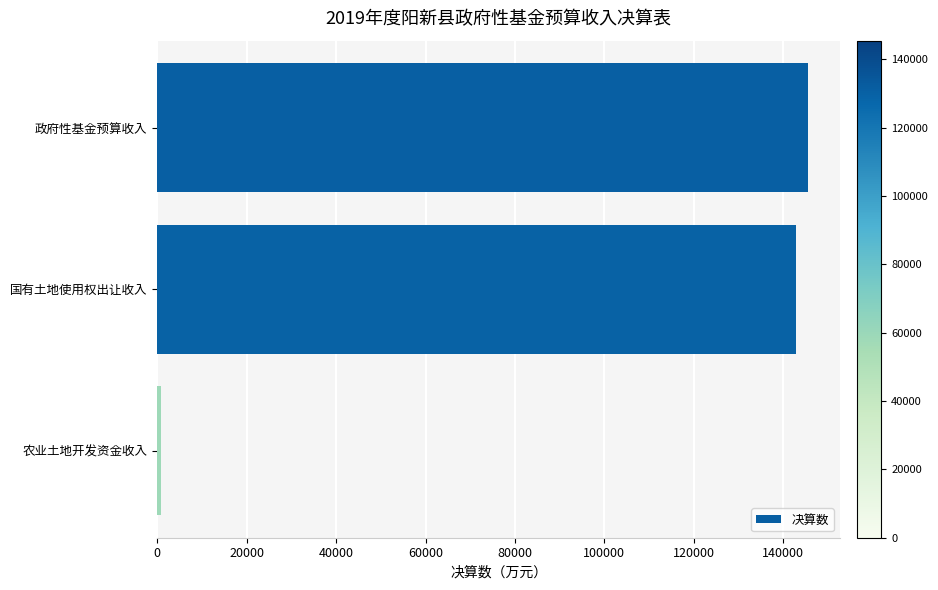

At which label is the value closest to 73160?

国有土地使用权出让收入